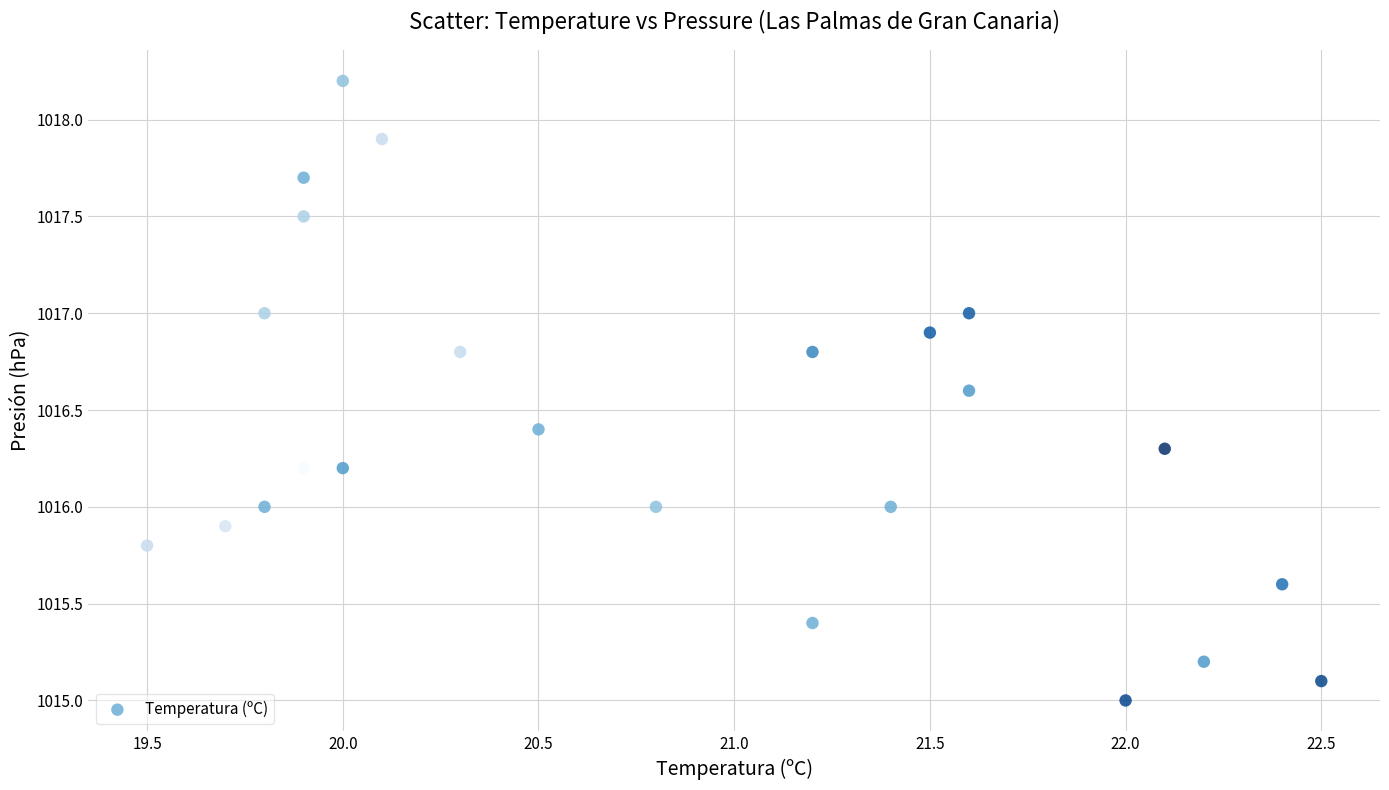

What is the range of Y values (max minus min)?

3.2